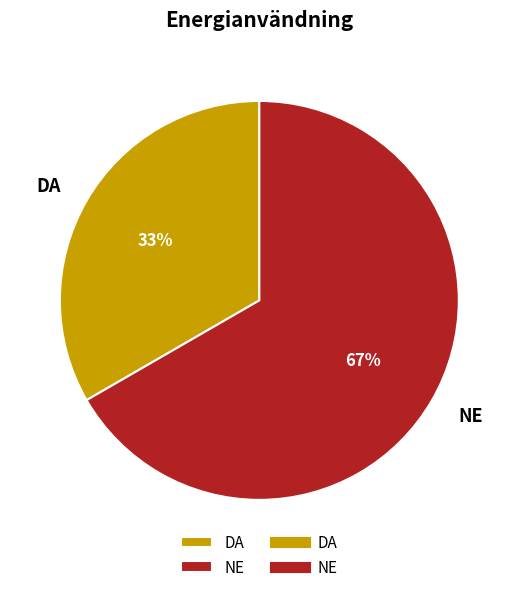

To the nearest percent, what is the average slice percentage?

50%